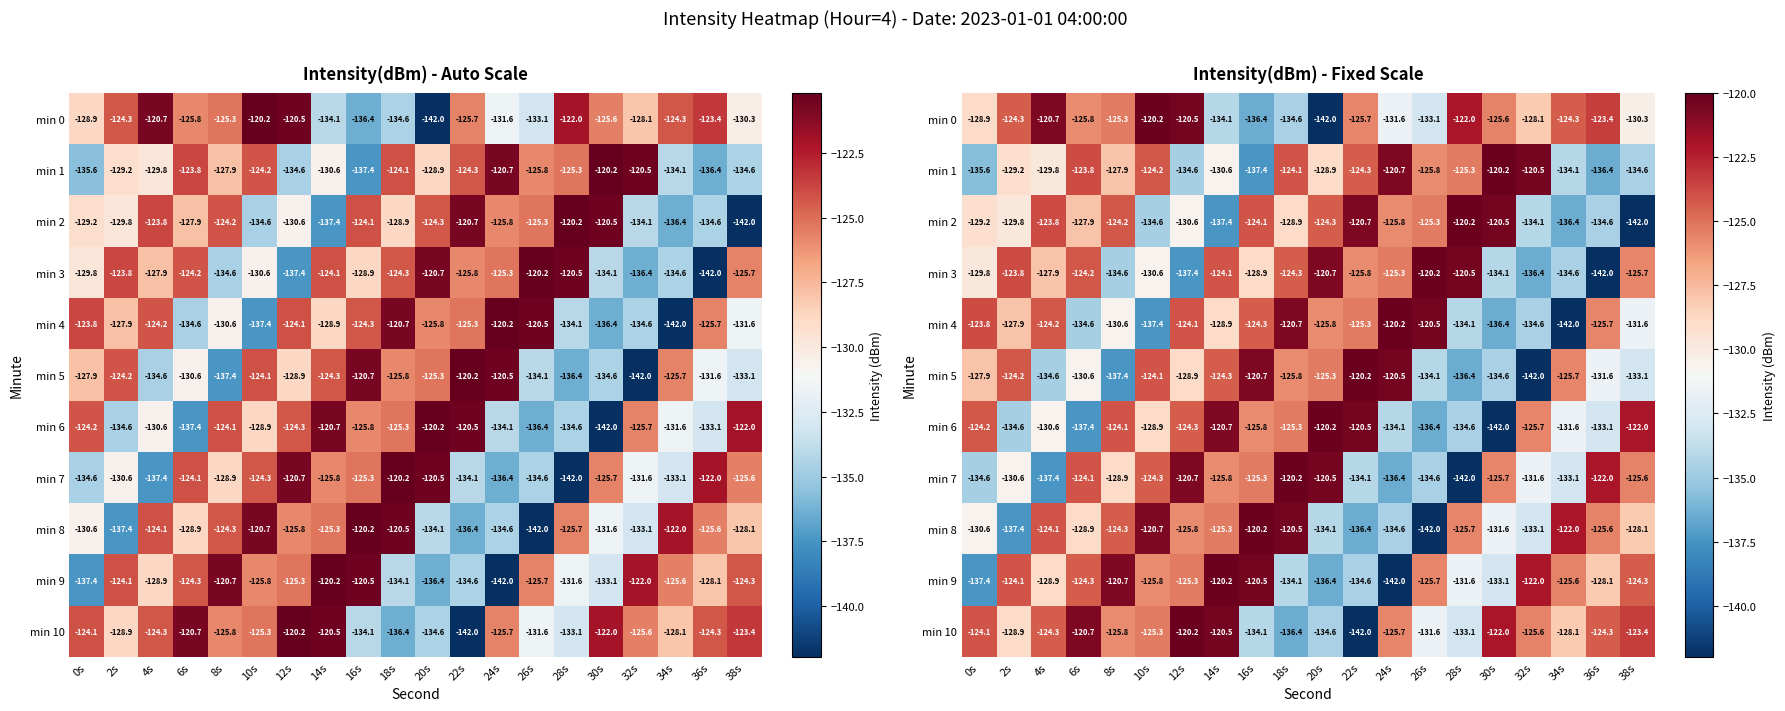

Which category has the highest value across all series?

10s